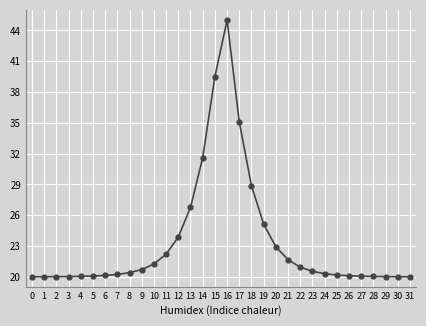

What is the change in value from 1 to 20?

+2.9